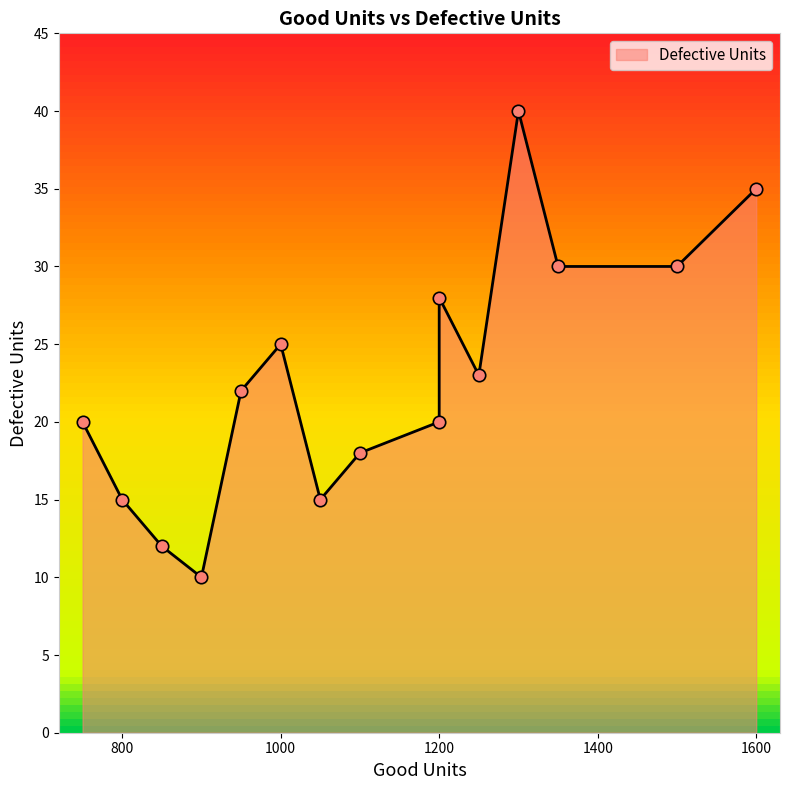

What is the change in value from 1350 to 1250?

-7